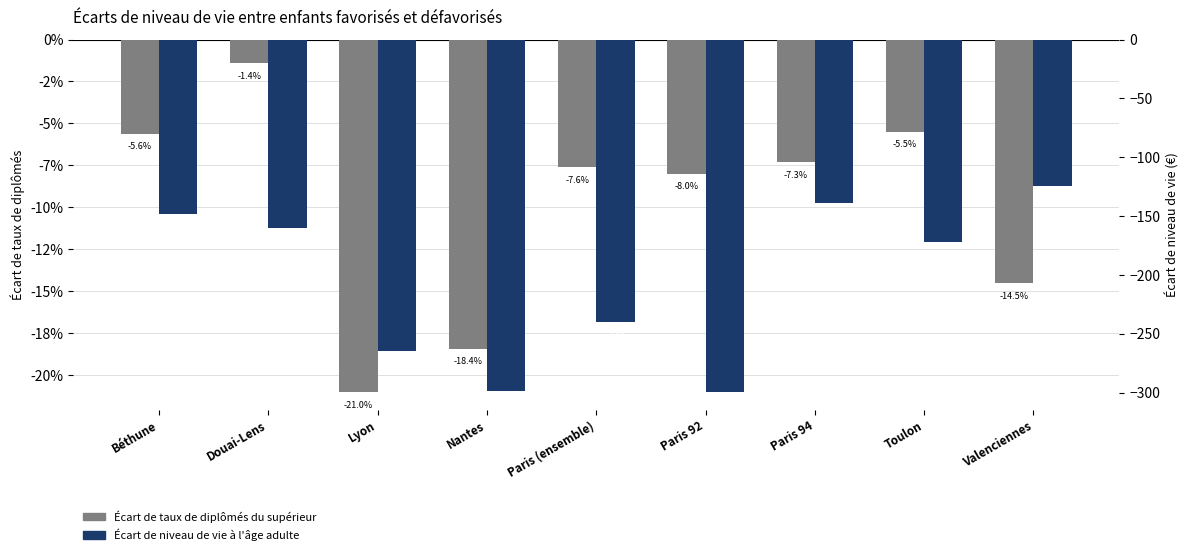

At which label is Écart de niveau de vie à l'âge adulte closest to -212?

Paris (ensemble)